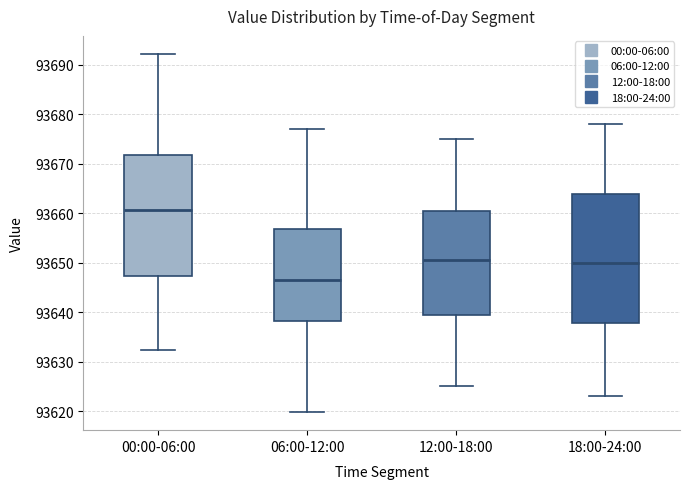

Which box is the tallest, from its lower edge to its upper edge?

18:00-24:00